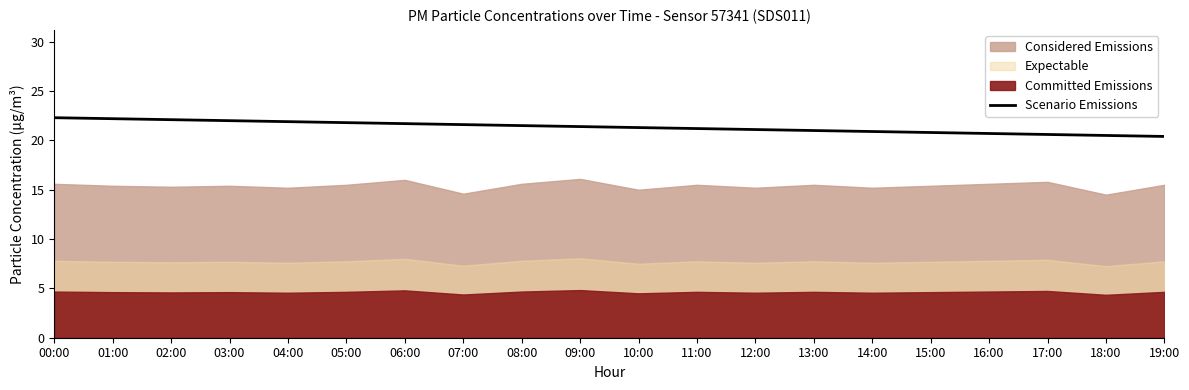

What is the approximate value at 13:00?

21.0